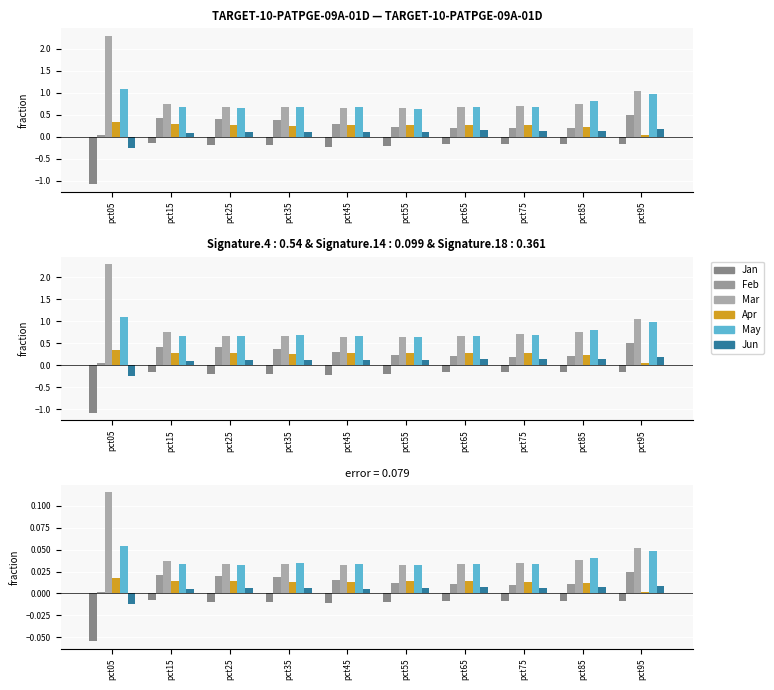

Which has a higher value, pct95 or pct65?

pct65